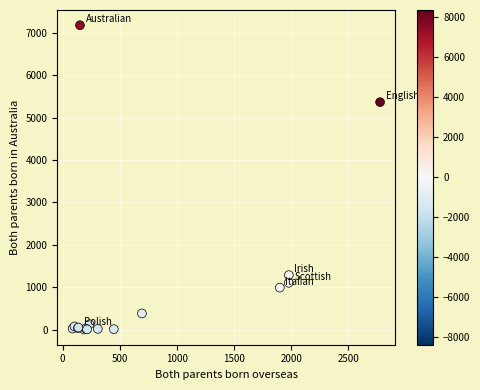

What Y value in the scatter plot is closest to 3592?

5368